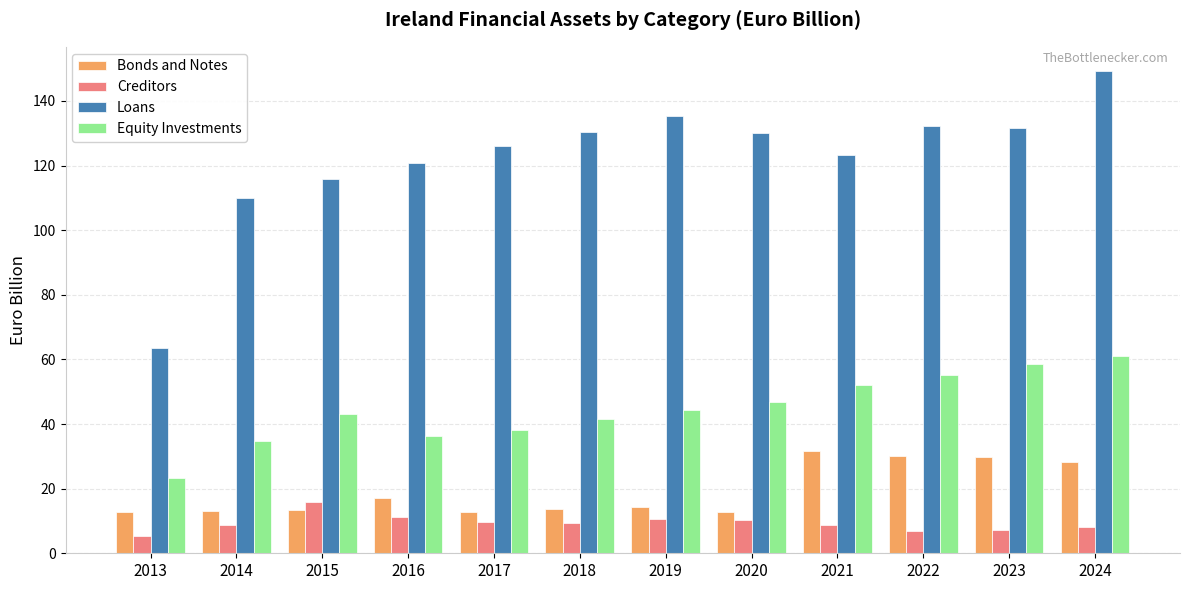

What is the sum of the Loans values at 2016 and 2013?

184.1